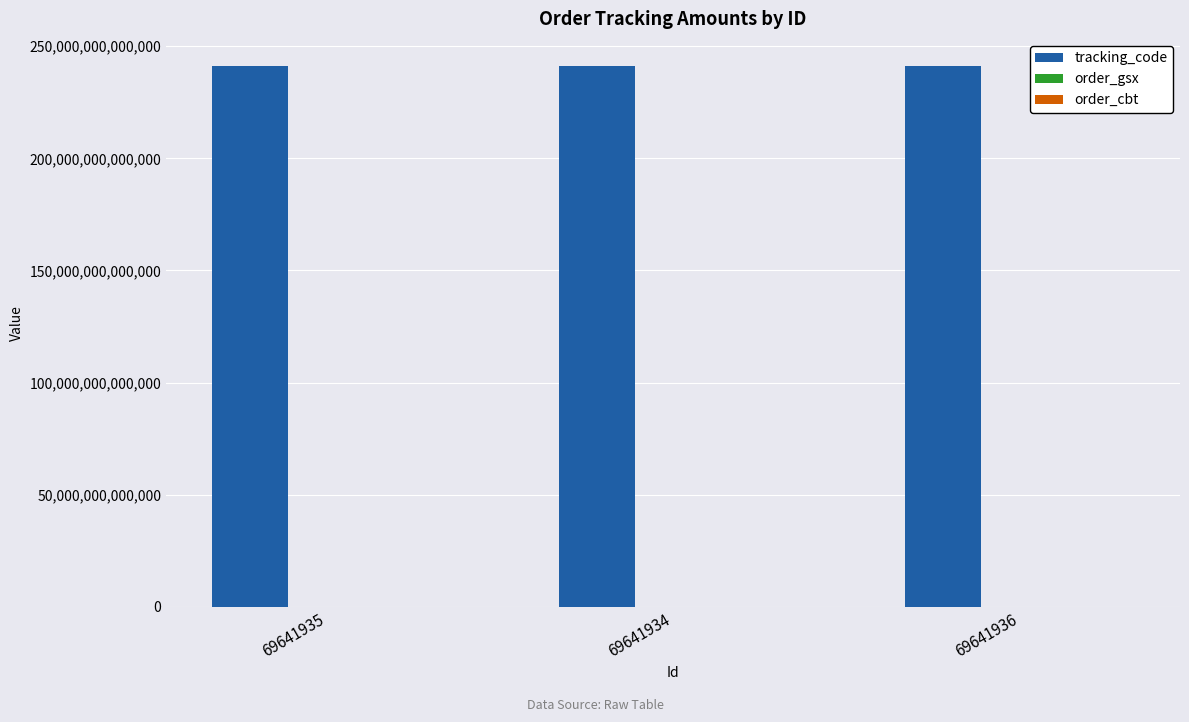

Which series has the largest total across all categories?

tracking_code